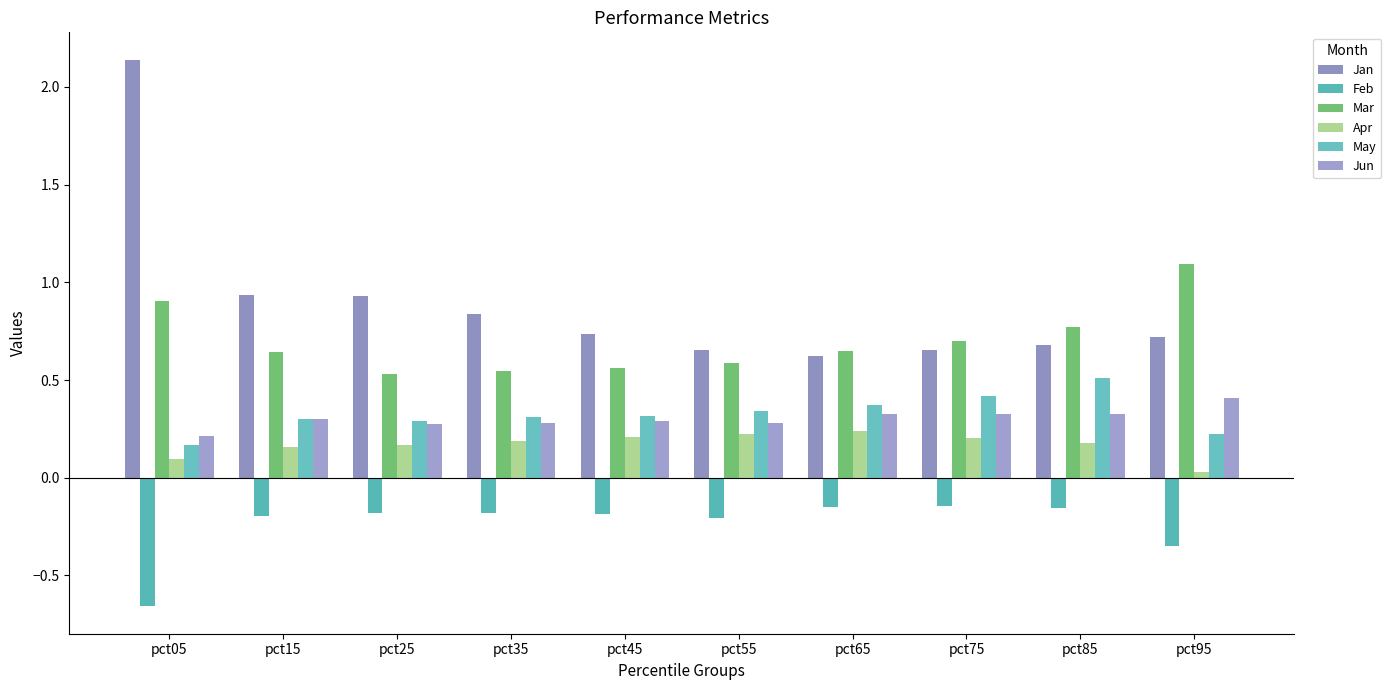

At which category does the chart reach its peak across all series?

pct05